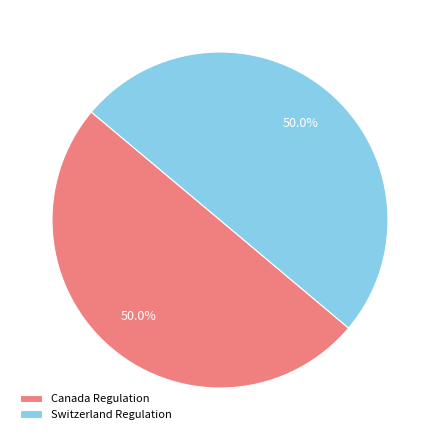

Approximately how many times larger is the value at Canada Regulation compared to Switzerland Regulation?

1.0